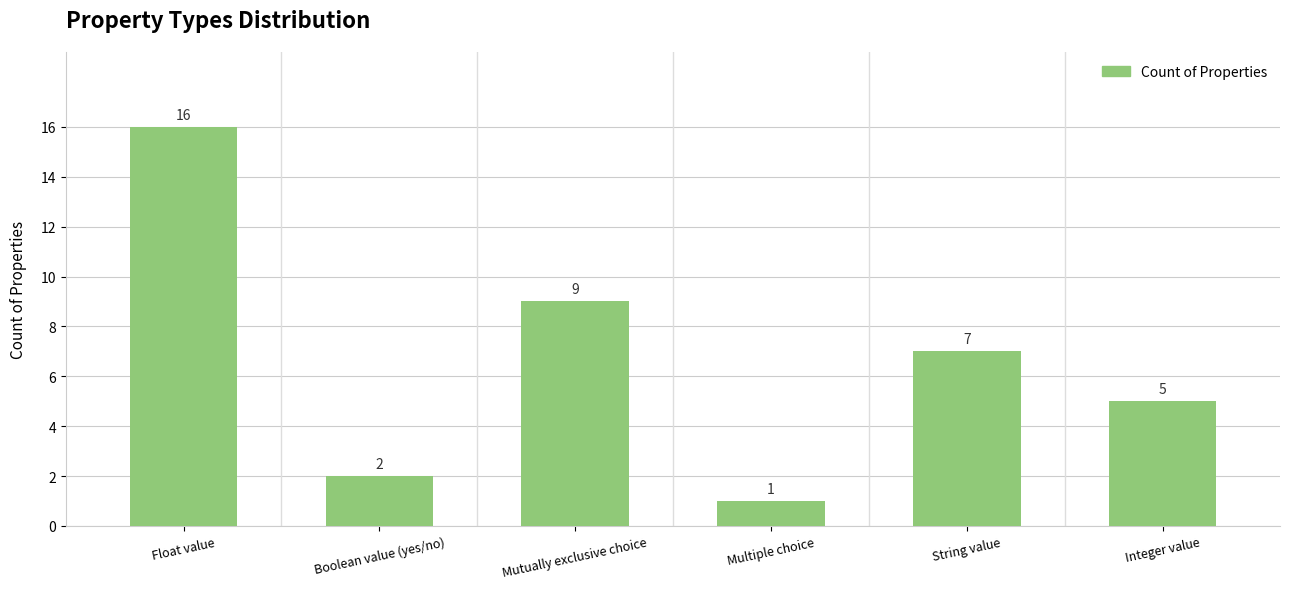

Which category has the highest value across all series?

Float value